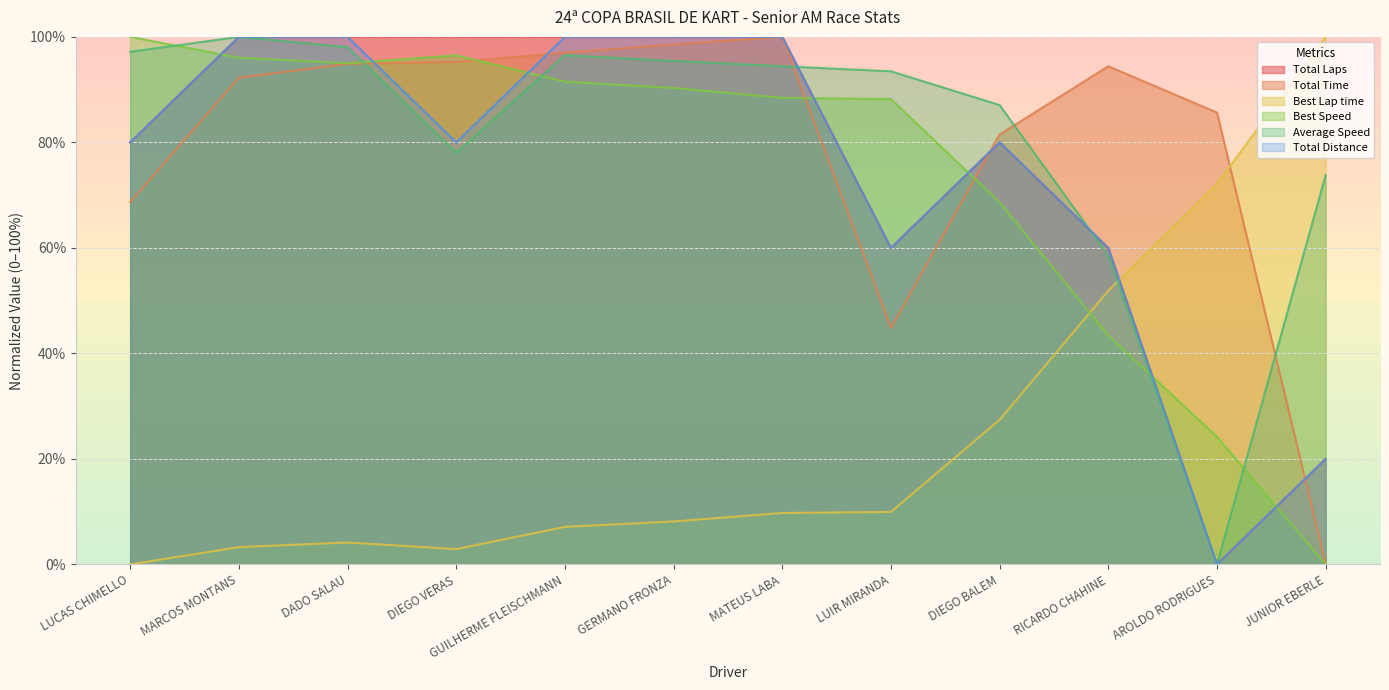

What is the maximum value for Best Speed?

100.0